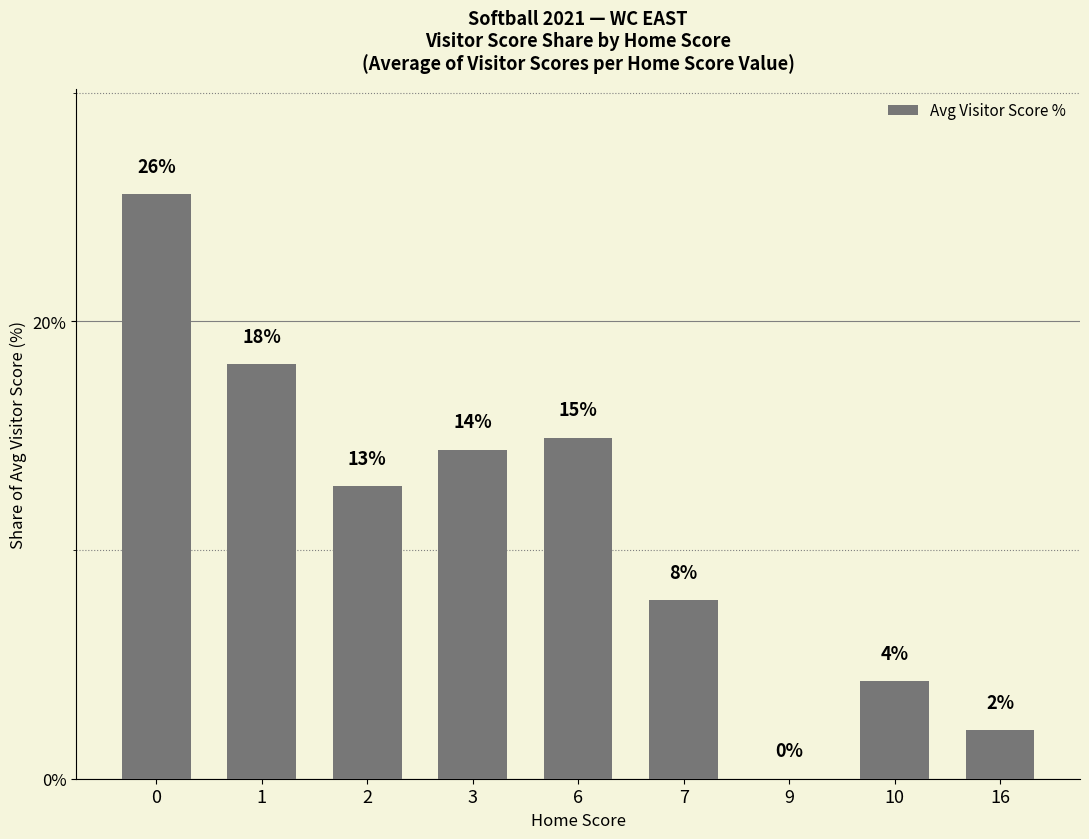

The value at 16 is 2.1. True or false?

True